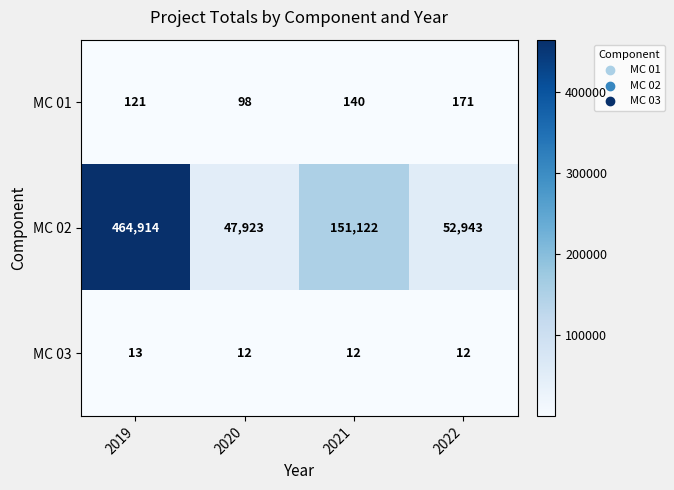

Which series changed the most between 2020 and 2022?

MC 02